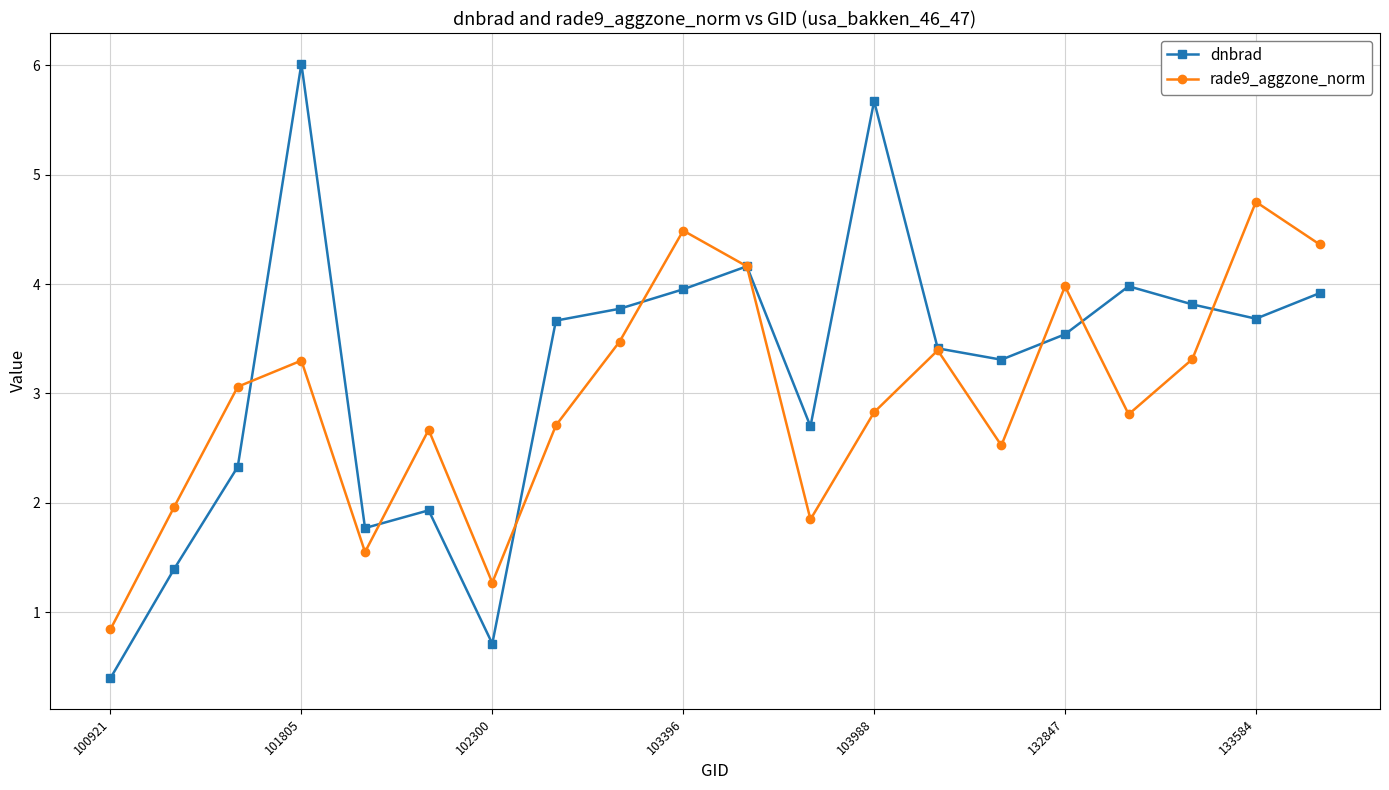

What is the maximum value shown in the chart?

6.0